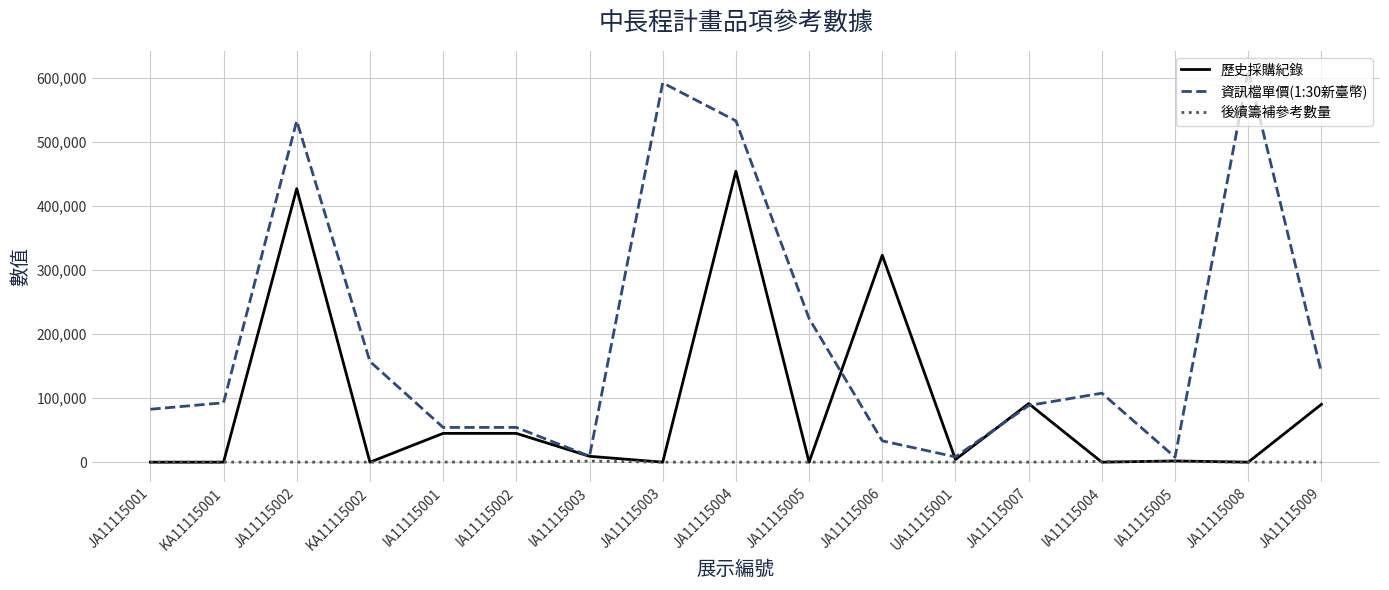

At which label does 資訊檔單價(1:30新臺幣) first exceed 92787?

KA11115001